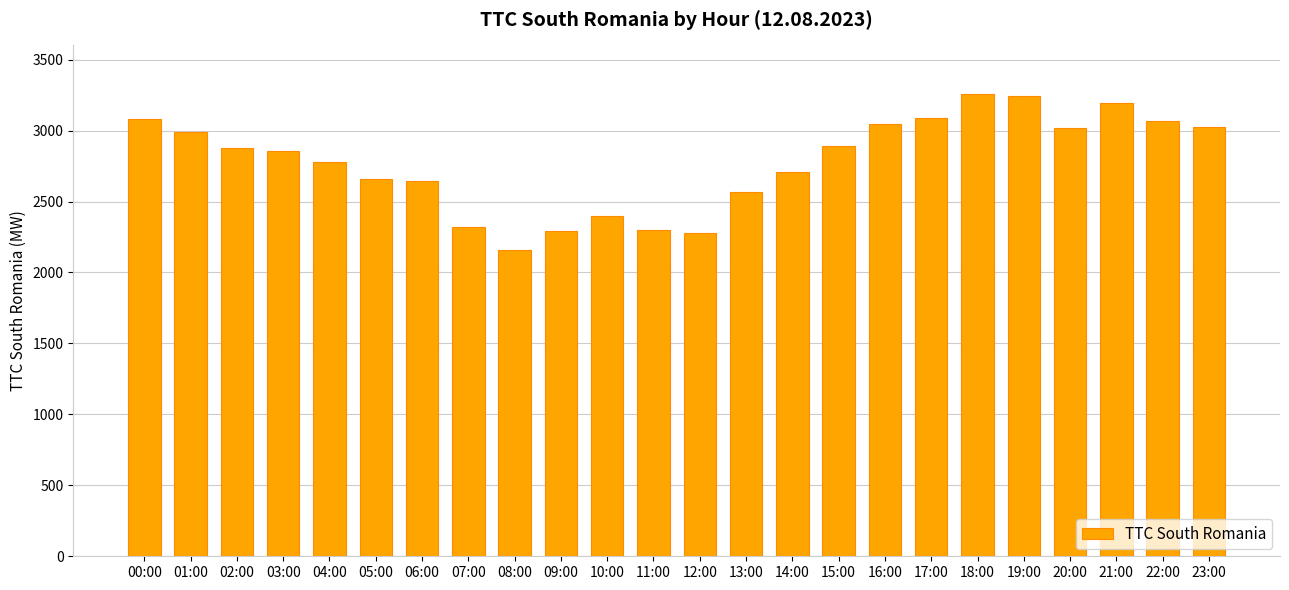

Count the number of data series in this chart.

1